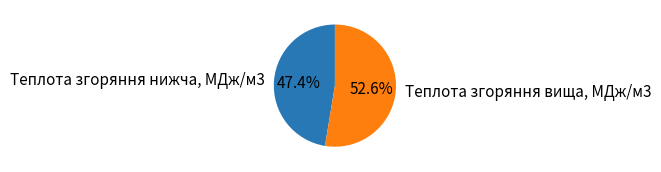

Rank the categories by value from lowest to highest.

Теплота згоряння нижча, МДж/м3, Теплота згоряння вища, МДж/м3